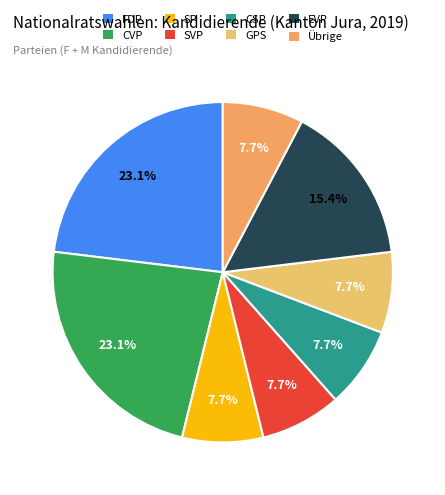

How many segments does this pie chart have?

8